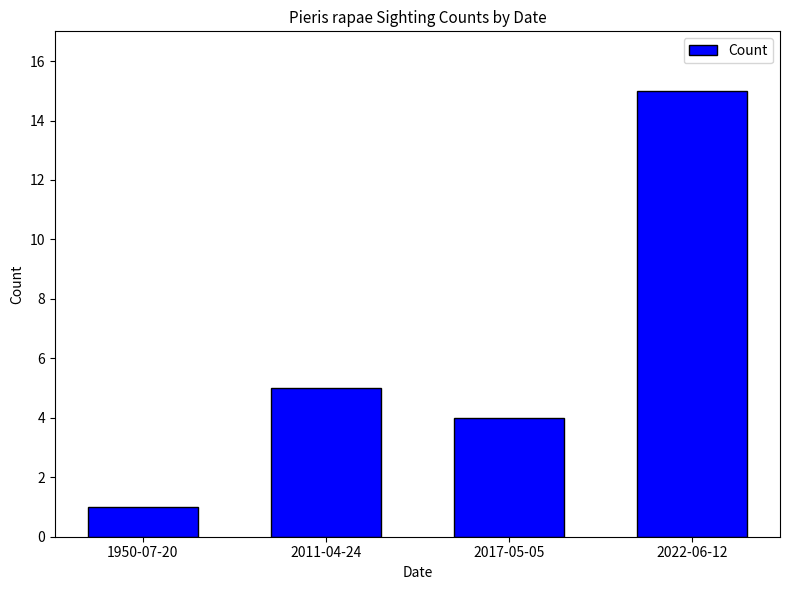

Reading left to right, transcribe all the data shown in this chart.

1950-07-20=1	2011-04-24=5	2017-05-05=4	2022-06-12=15